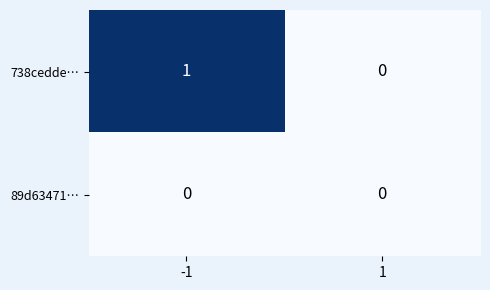

Which series has the largest total across all categories?

738cedde…